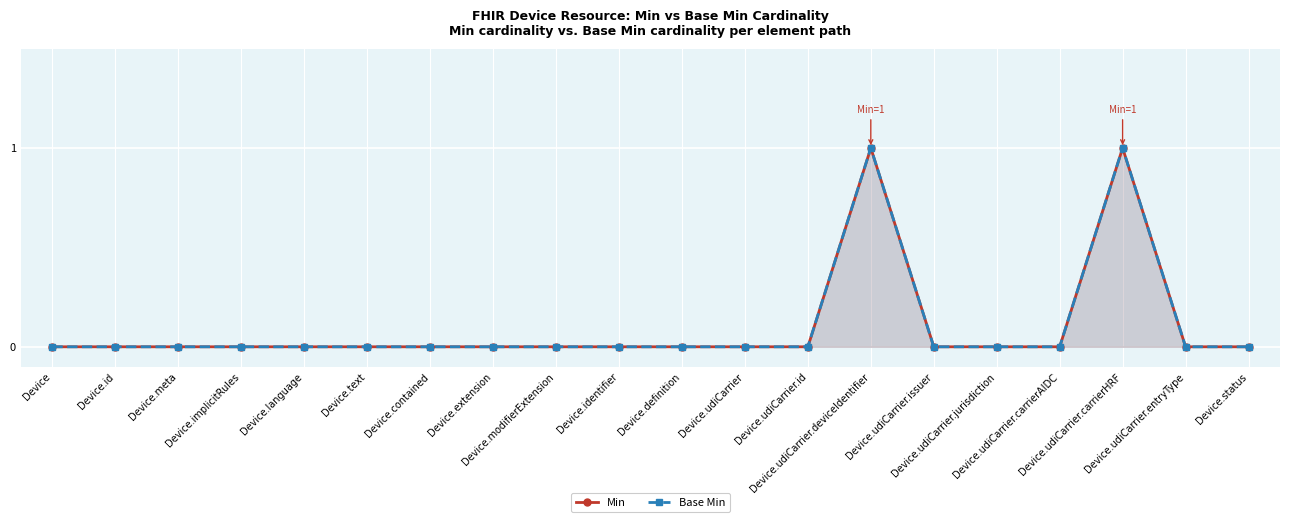

What is the label of the 7th point from the right?

Device.udiCarrier.deviceIdentifier